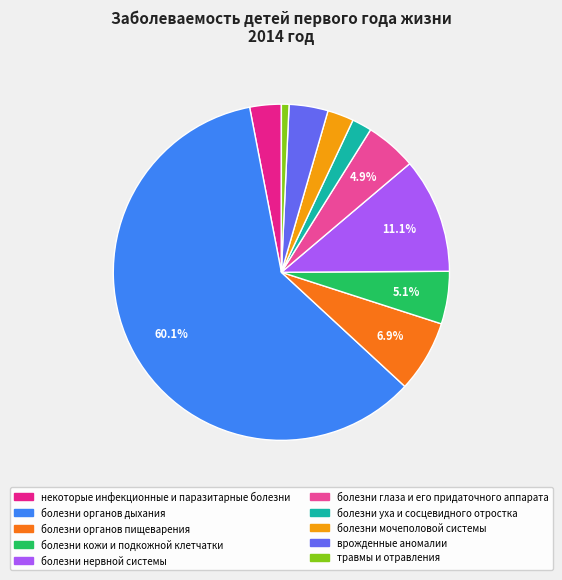

Approximately how many times larger is the value at болезни нервной системы compared to травмы и отравления?

15.2